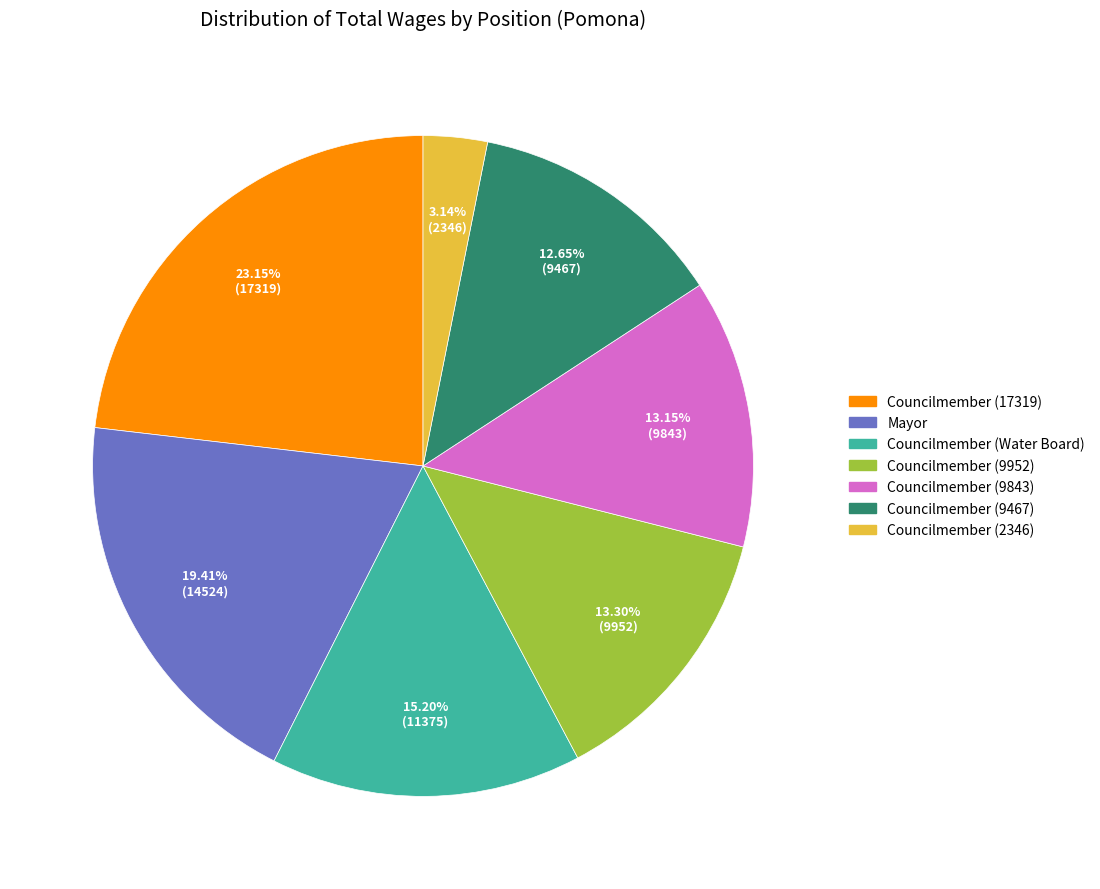

To the nearest percent, what percentage of the pie is Mayor?

19%